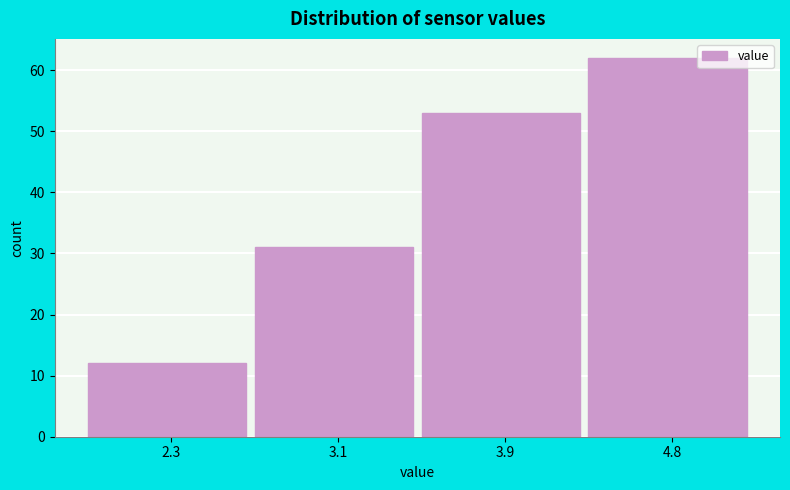

Reading left to right, extract all data points from this chart.

2.3=12	3.1=31	3.9=53	4.8=62